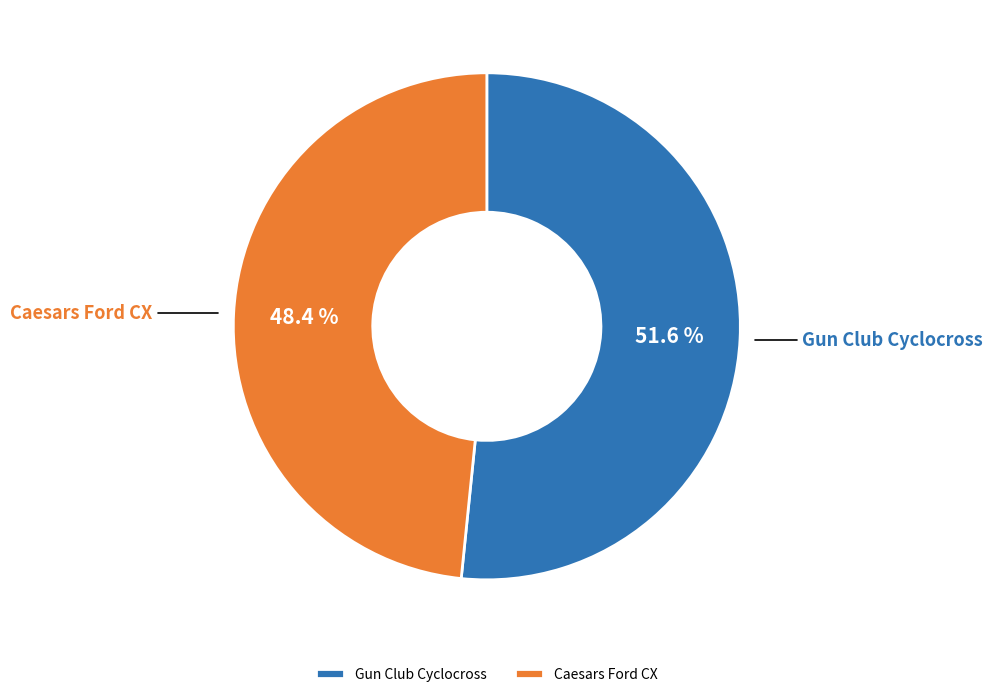

Which slice represents more than half of the pie?

Gun Club Cyclocross